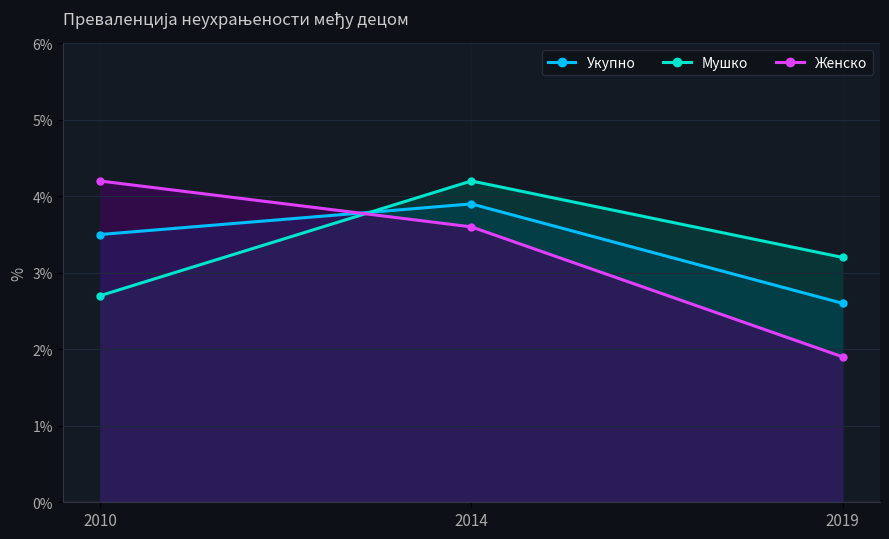

Where is Мушко nearest to the value 3?

2019